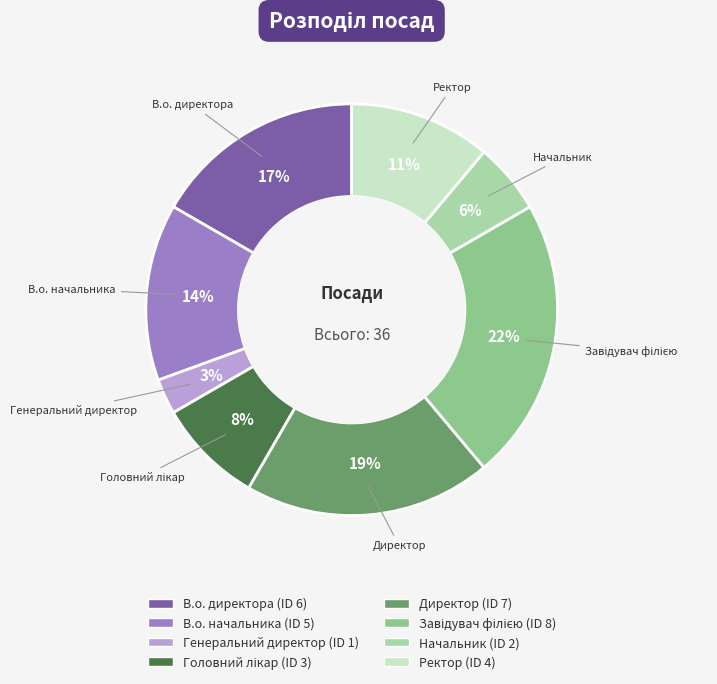

Which has a higher value, Генеральний директор or Ректор?

Ректор